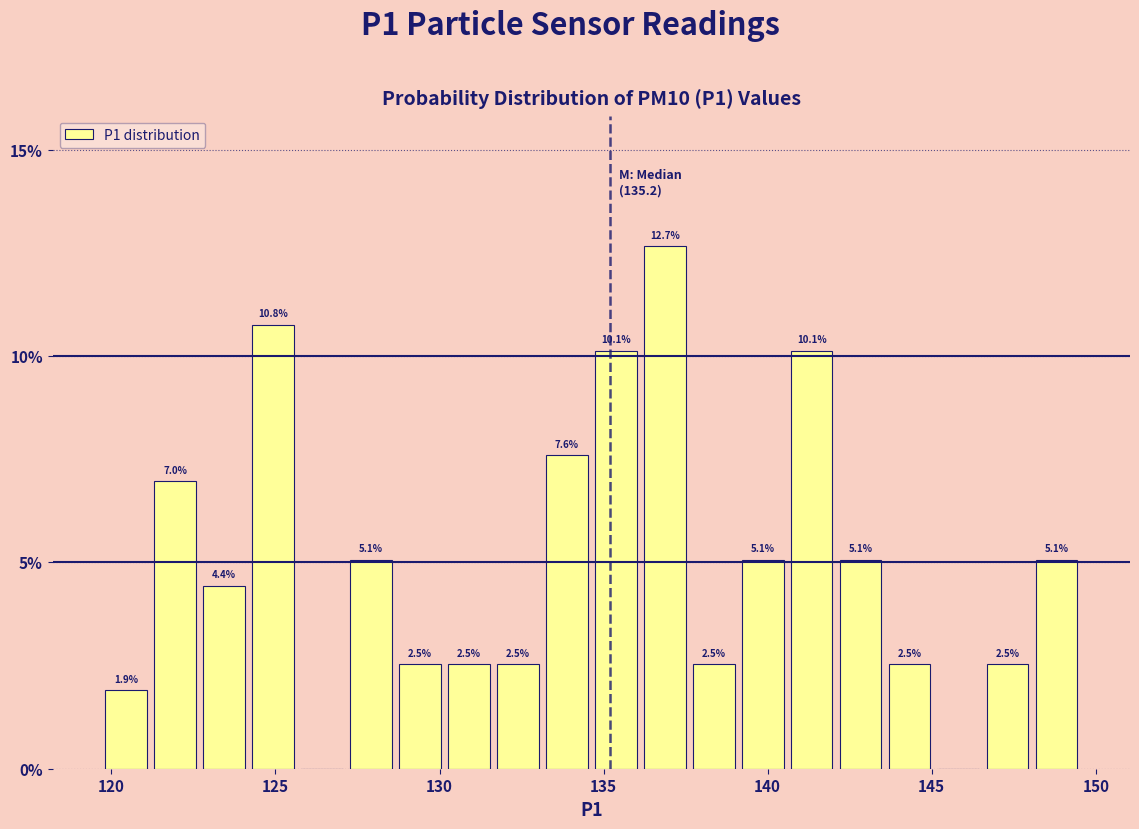

Read against the x-axis, roughly where is the centre of the tallest bar?

137.0